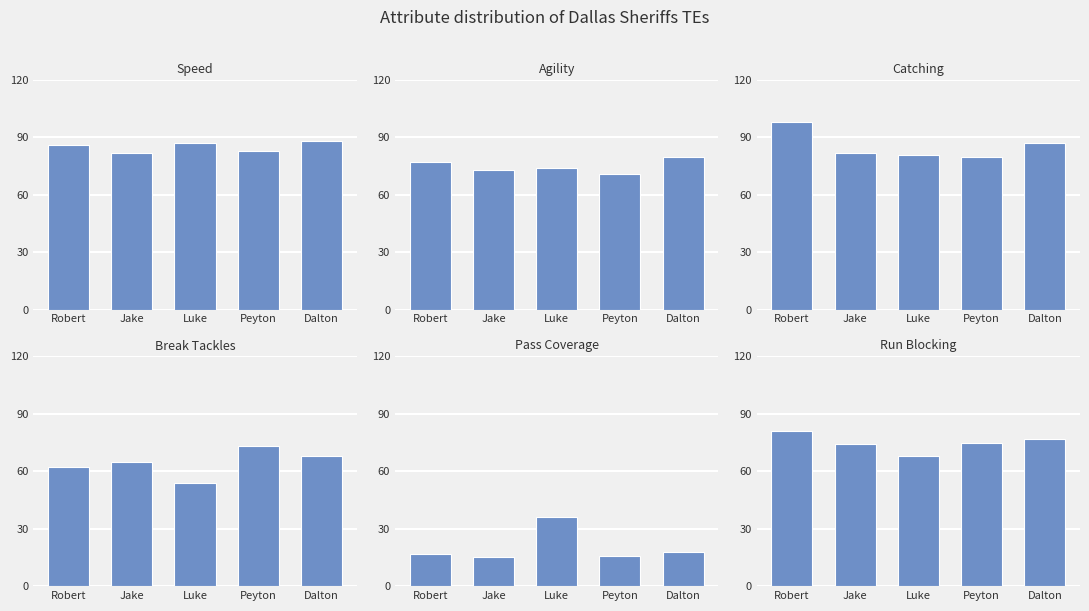

Is it true that run_blocking equals 131 at Peyton?

False